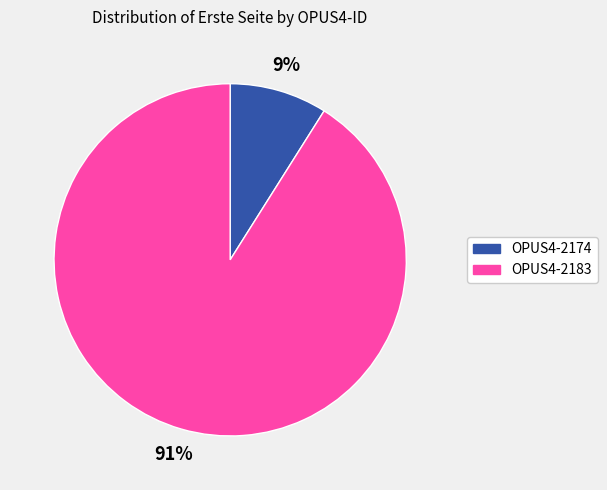

Approximately how many times larger is the value at OPUS4-2174 compared to OPUS4-2183?

0.1